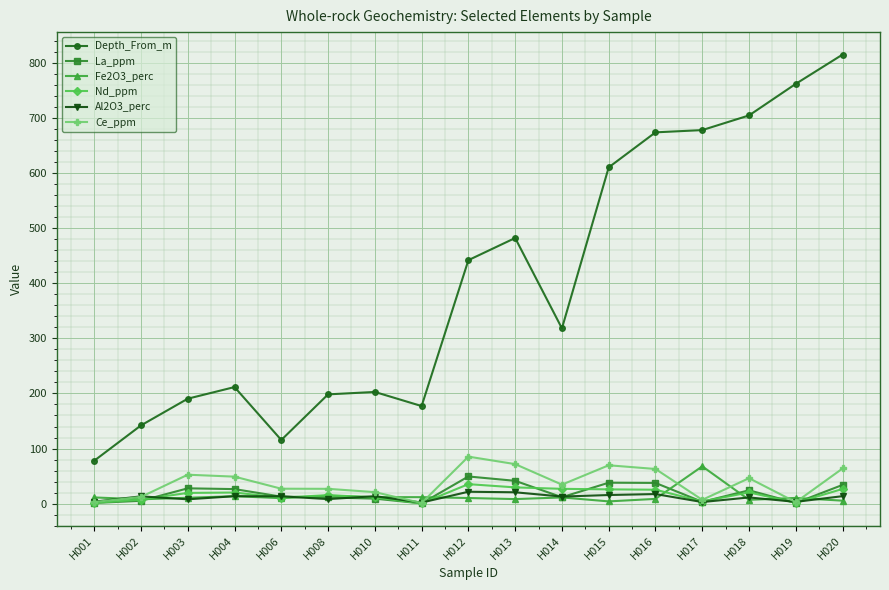

How many data points does each series have?

17